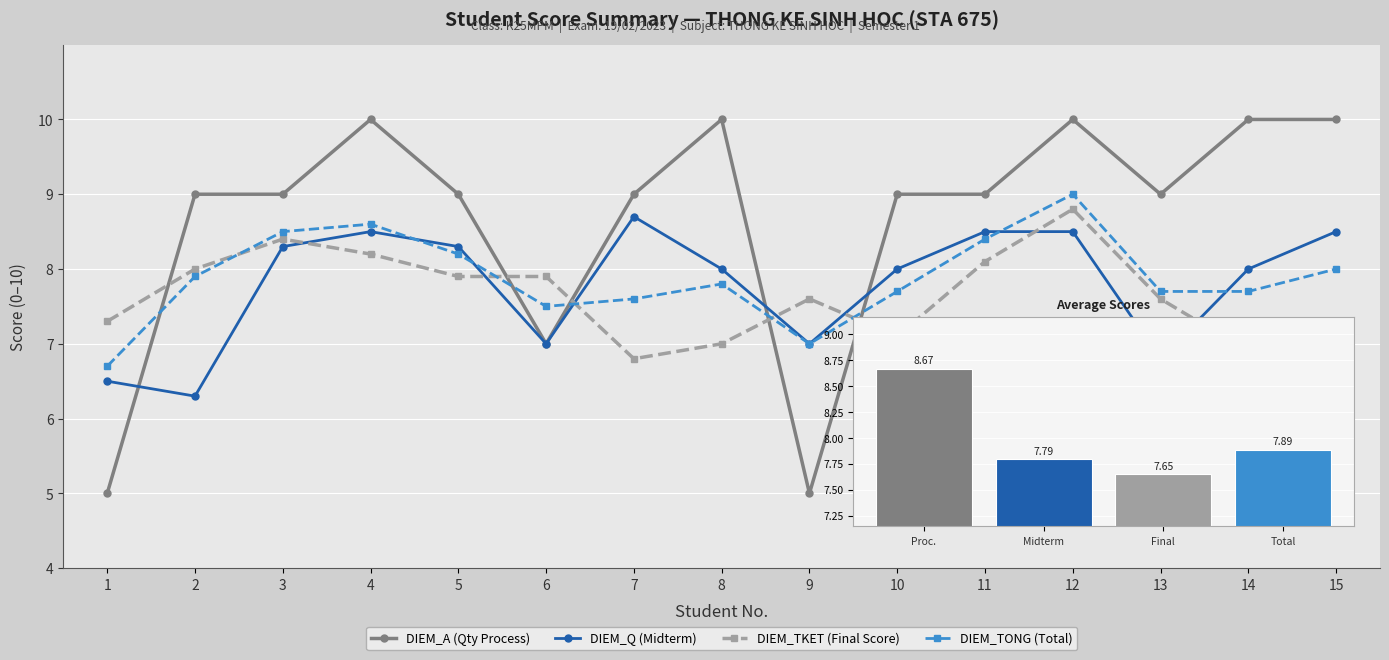

What is the value of the DIEM_A (Qty Process) point at the 10th from the left?

9.0